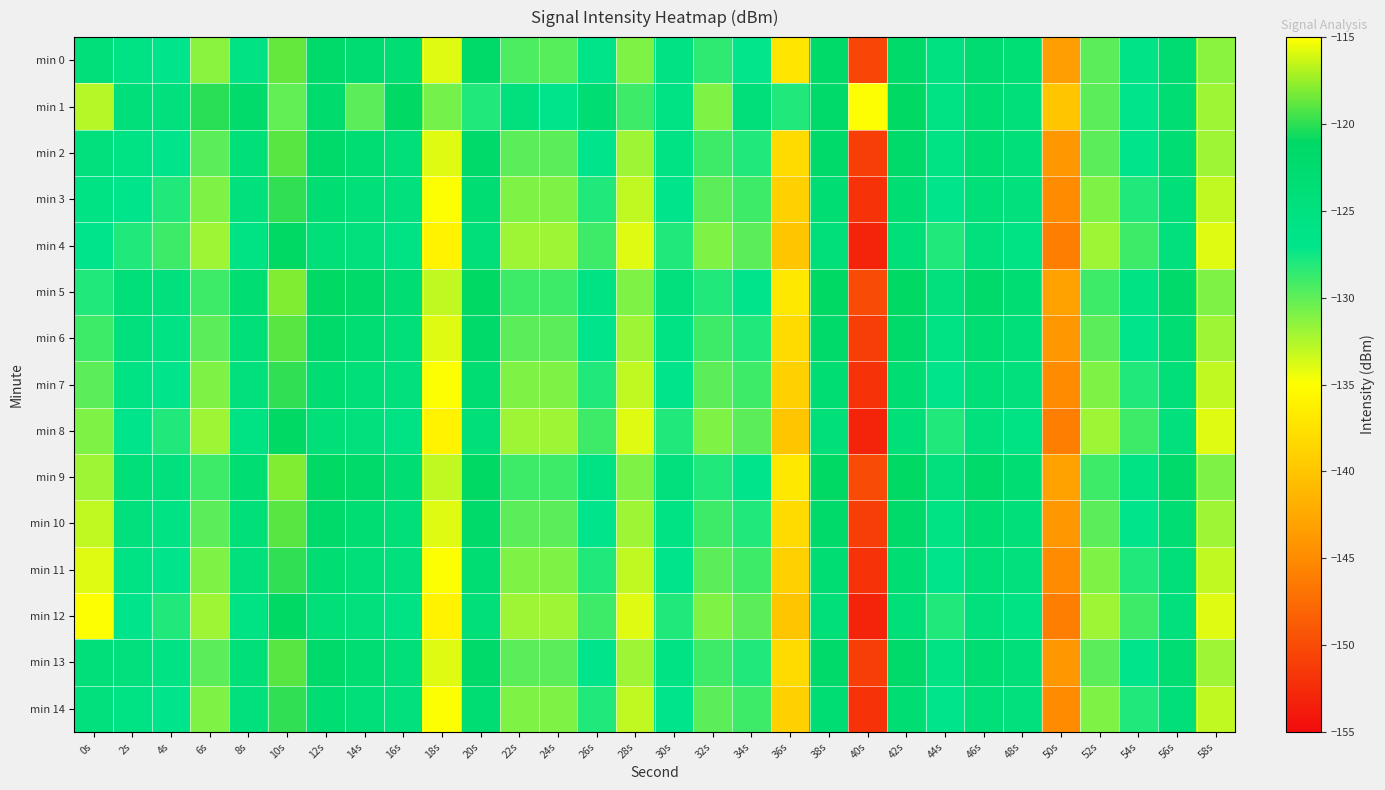

Which series has the largest total across all categories?

min 1